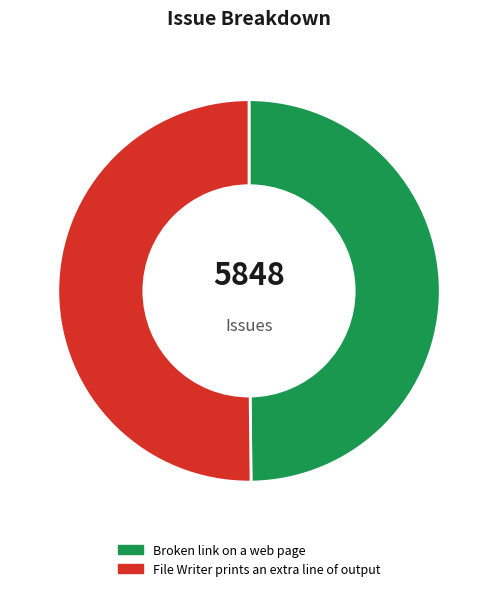

What is the ratio of the value at Broken link on a web page to the value at File Writer prints an extra line of output?

1.0